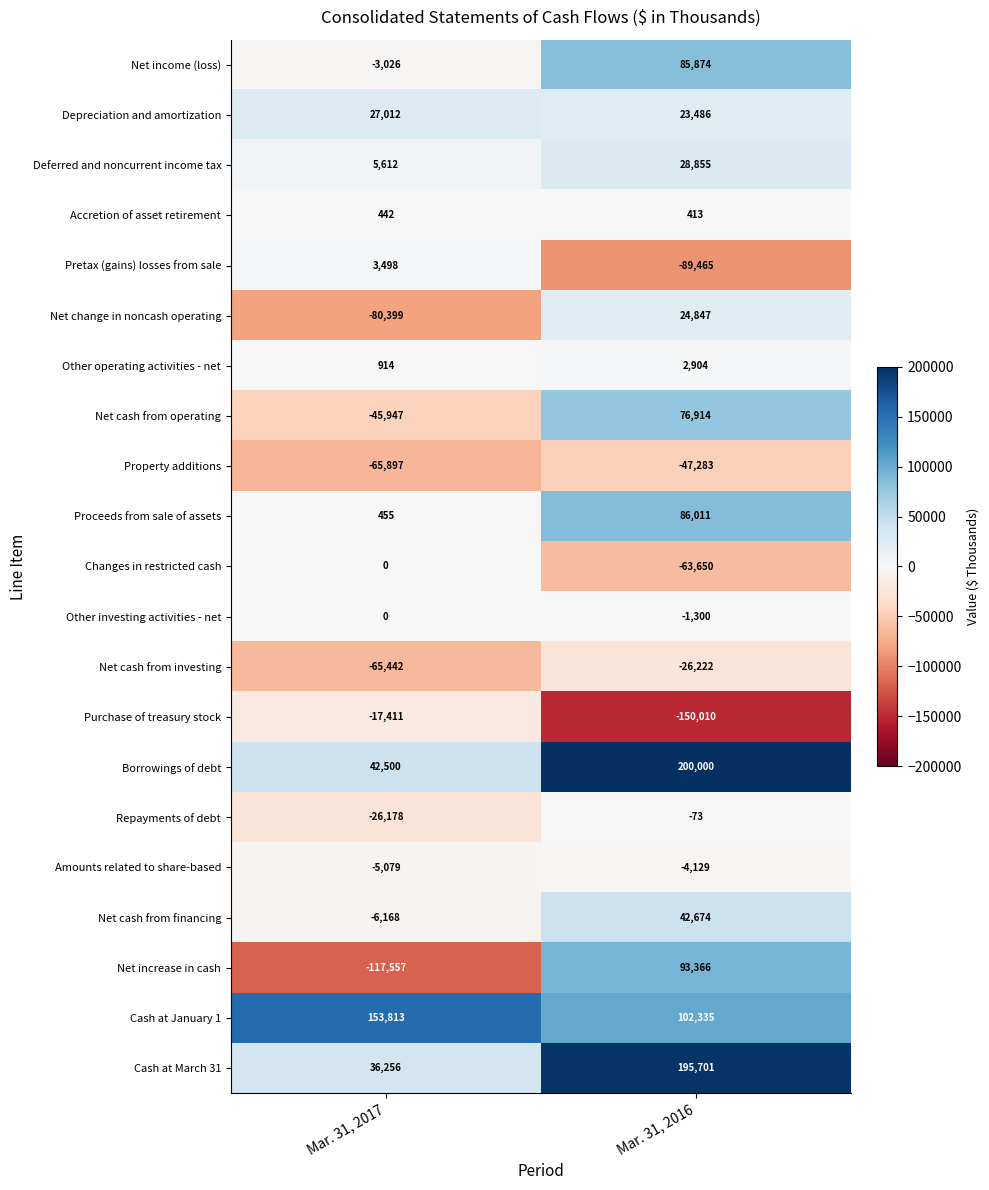

What is the difference between the maximum and minimum values in the Net change in noncash operating series?

105246